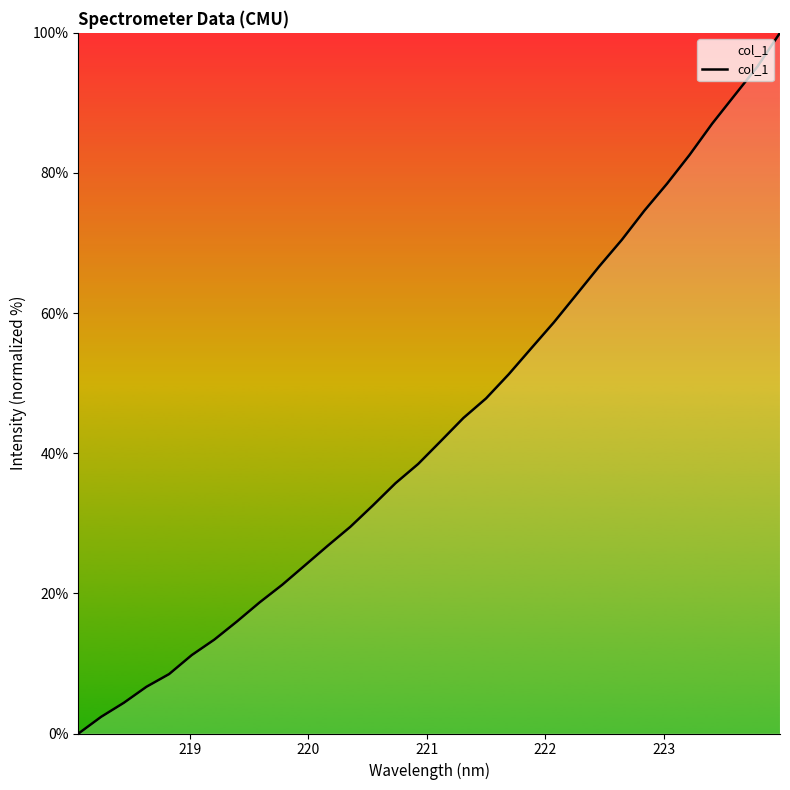

What is the greatest value displayed?

100.0